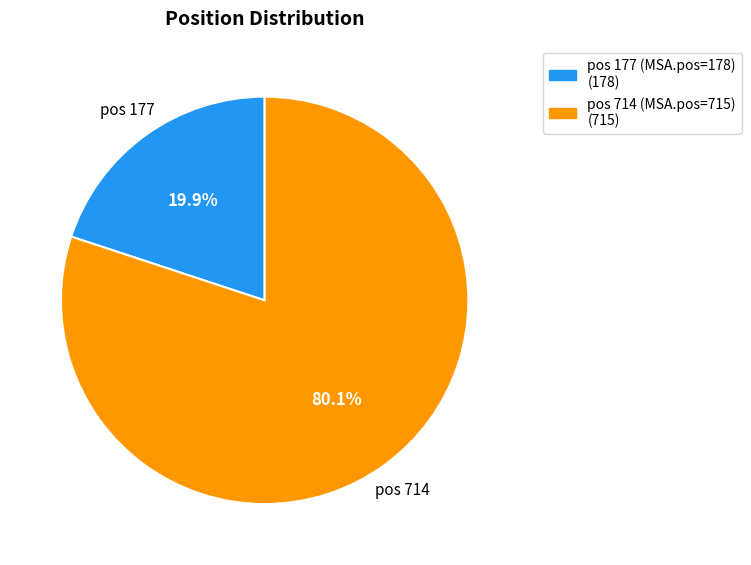

How many slices are in this pie chart?

2